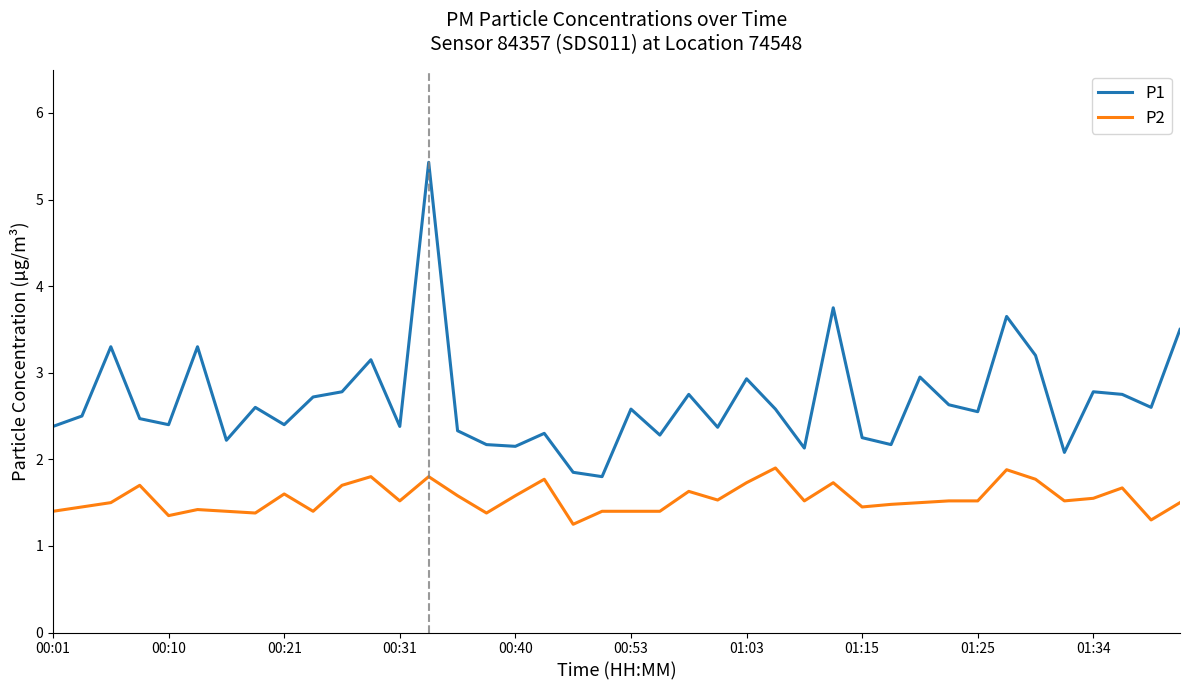

True or false: P2 and P1 intersect in this chart.

False